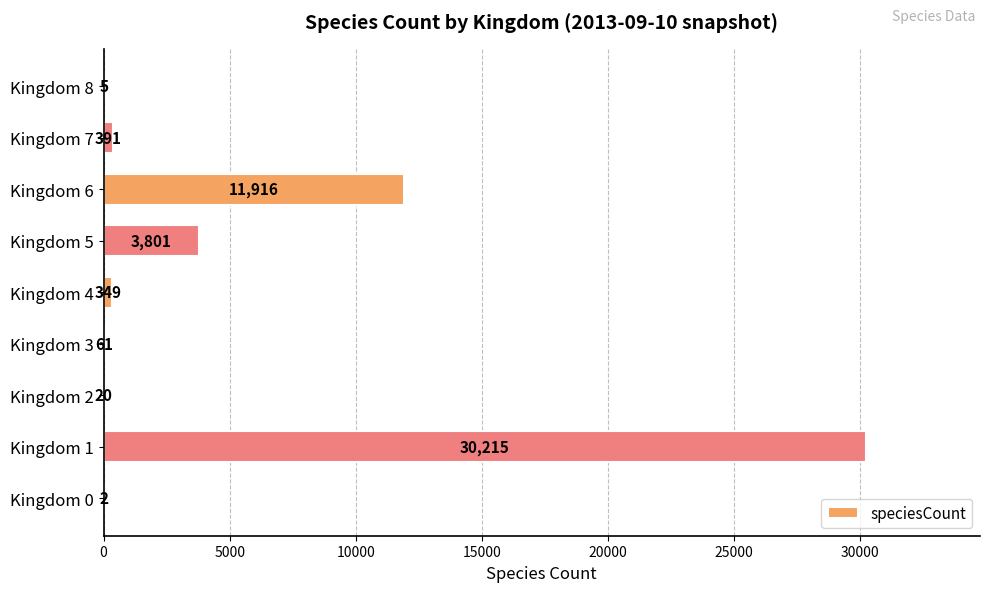

Which category has the highest value across all series?

Kingdom 1